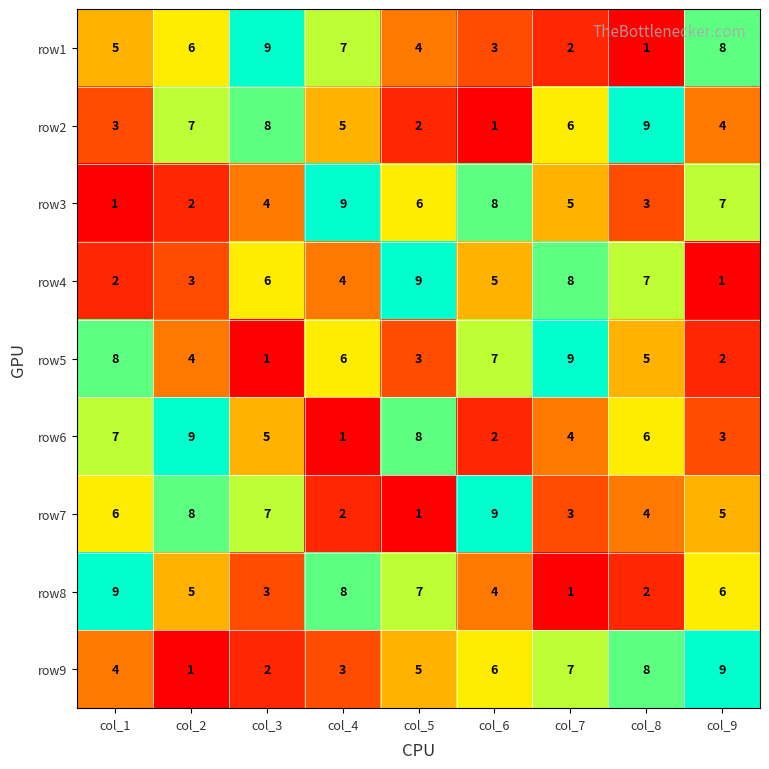

At how many categories does at least one series exceed 1?

9